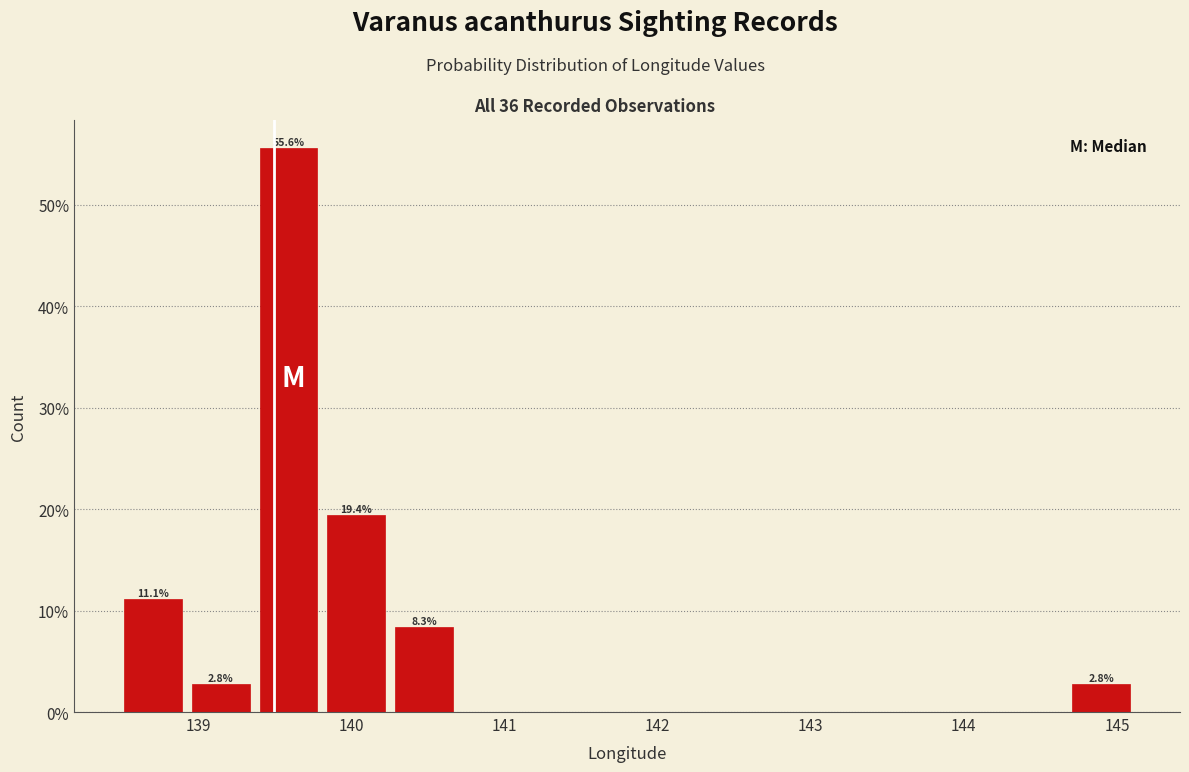

Which range on the x-axis has the tallest bar?

139.4 to 139.8